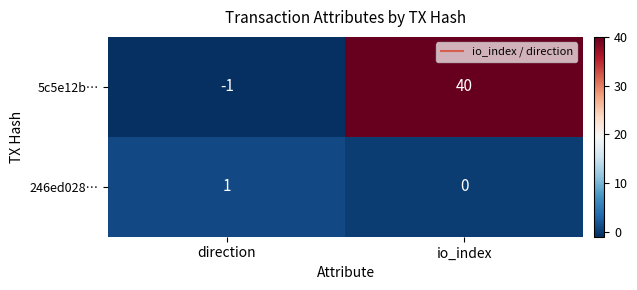

Between direction and io_index, which series saw the biggest shift?

5c5e12b…